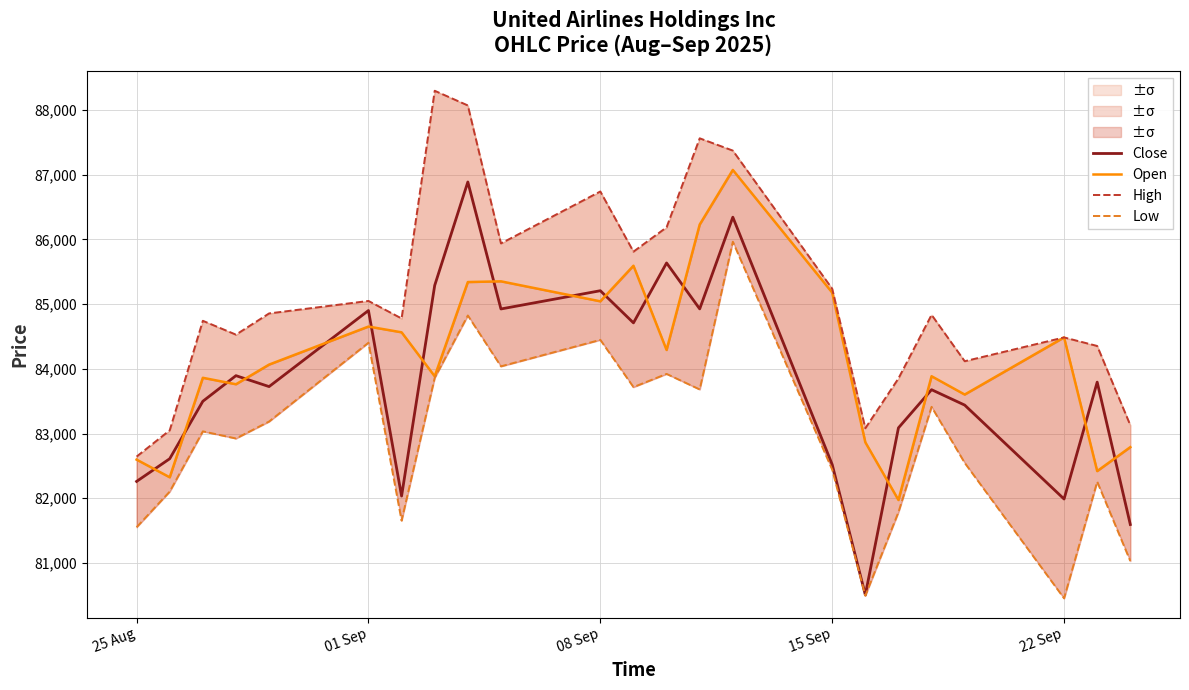

What is the highest value of the Close series?

86889